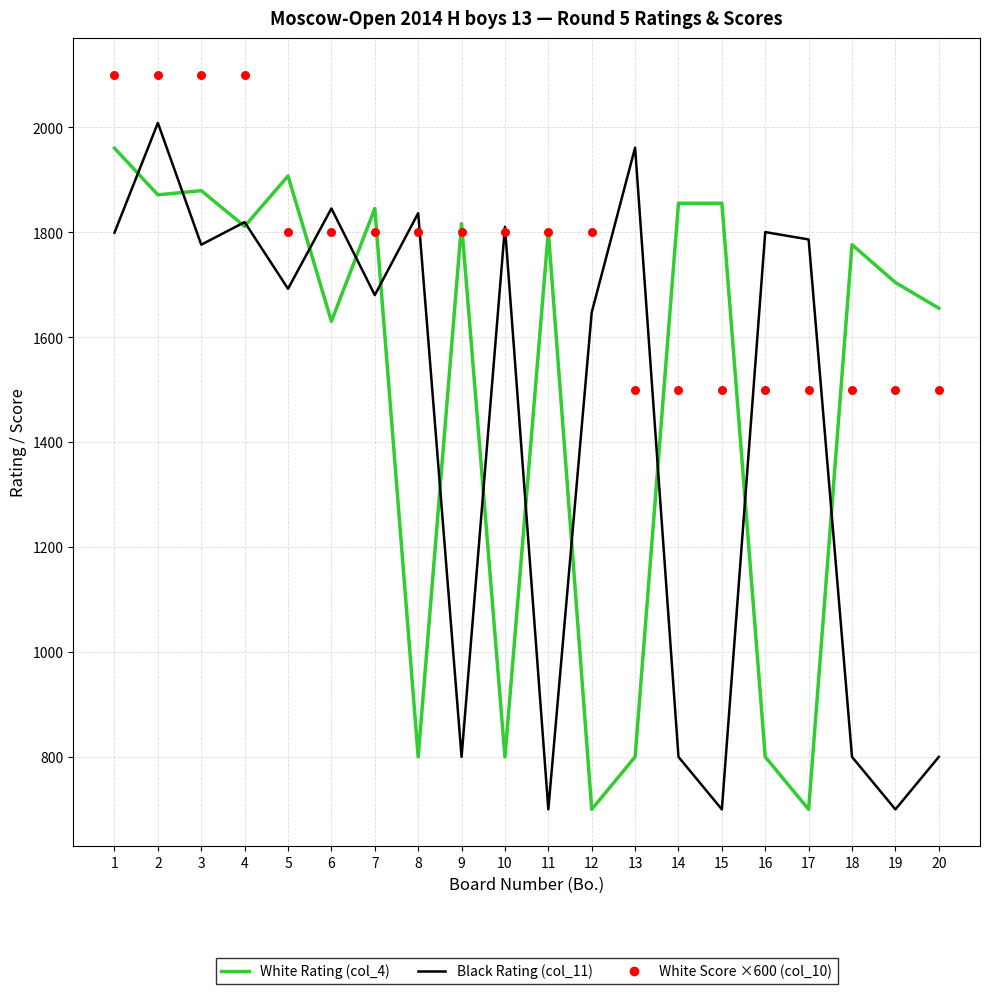

At which category is the sum across all series the highest?

2